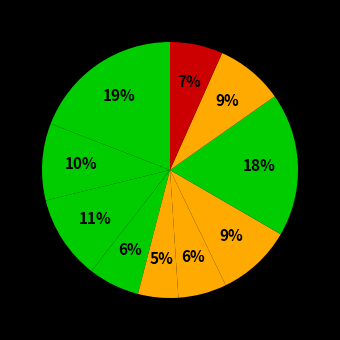

How many segments does this pie chart have?

10